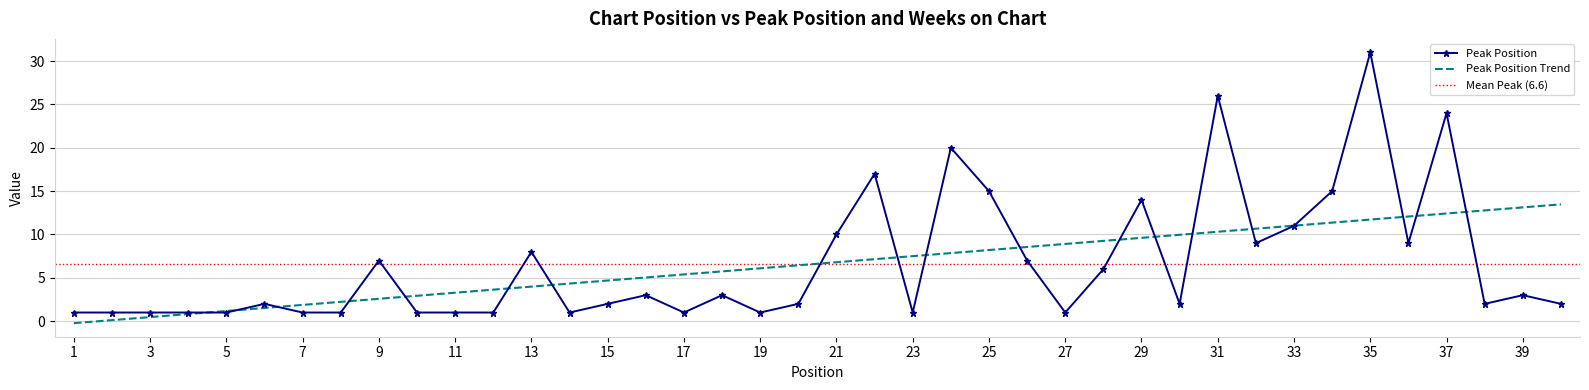

What is the difference between the second highest and second lowest values?

25